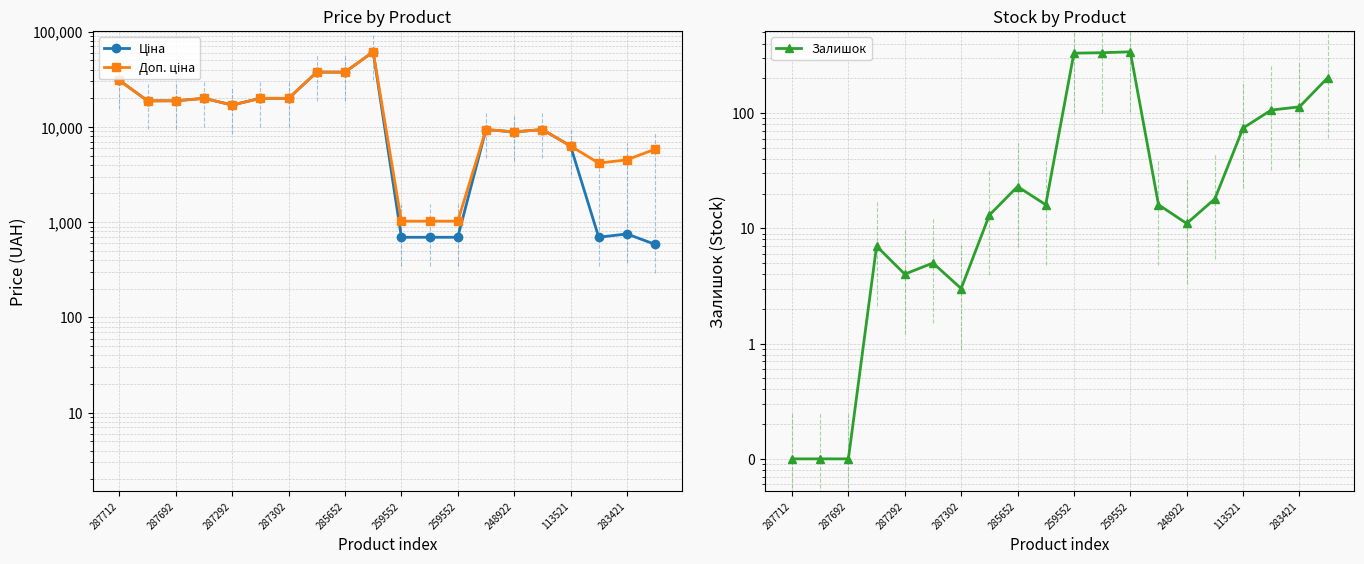

Which series has the largest range (max minus min)?

Ціна